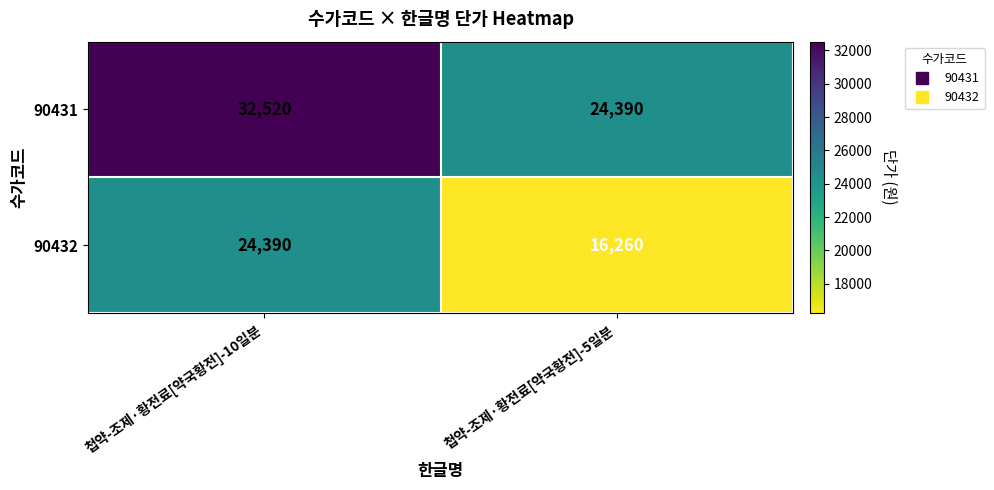

What is the total value across all series at 첩약-조제·황전료[약국황전]-10일분?

56910